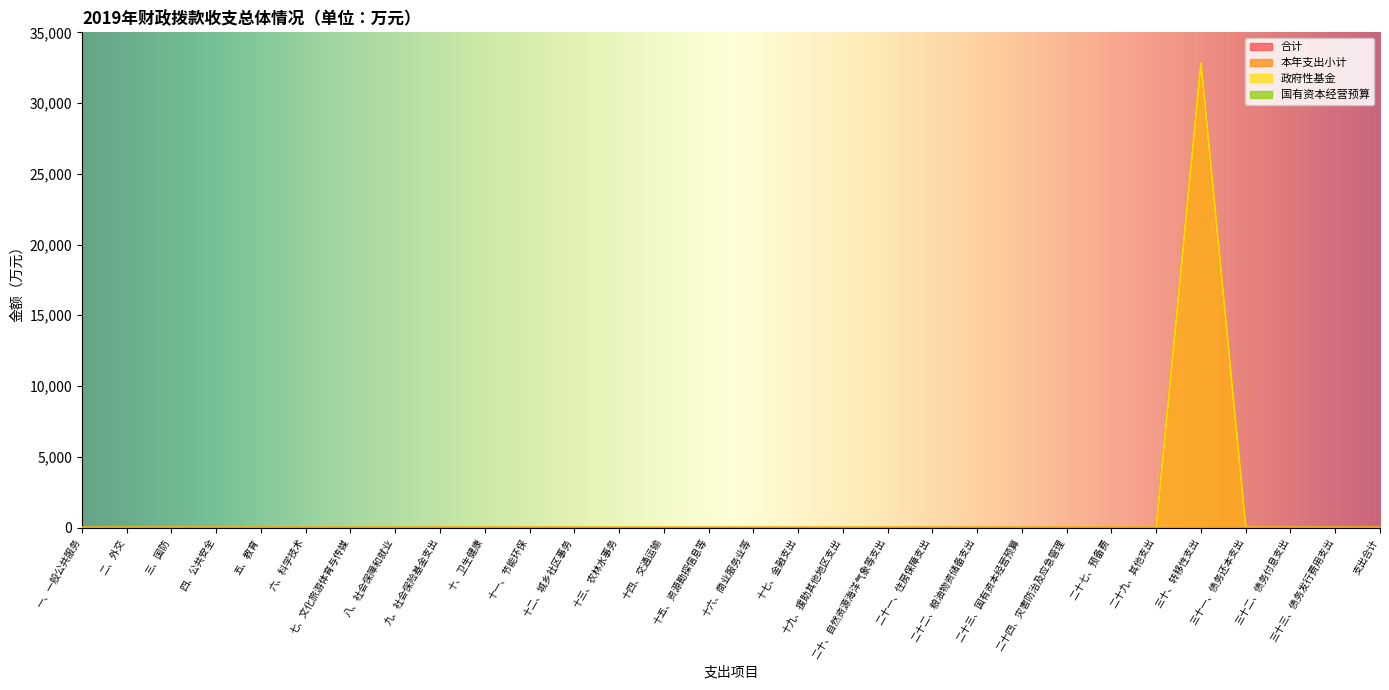

Does the chart display data point markers on the line(s)?

No